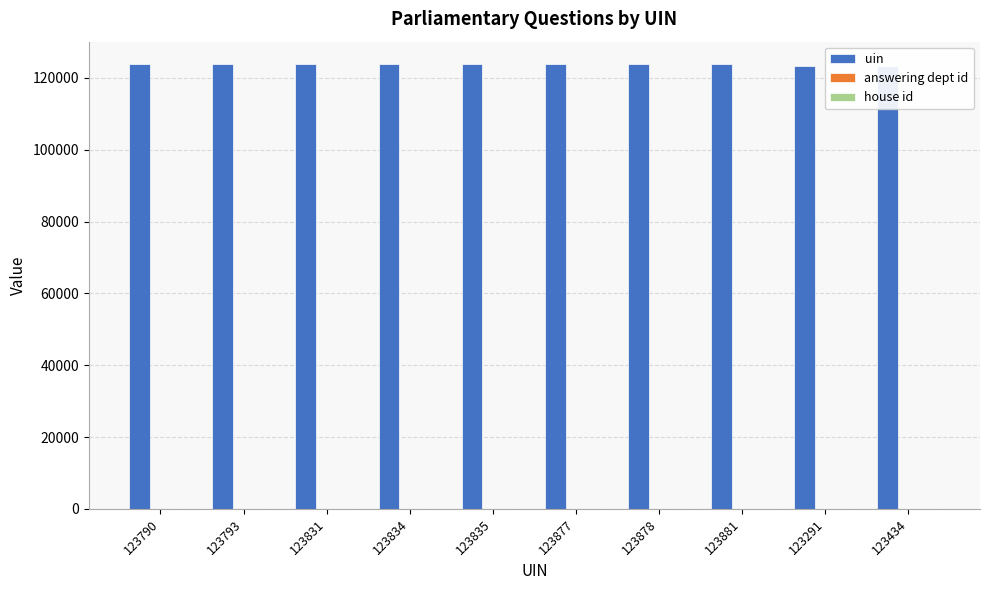

The uin series shows 123291 at 123291. True or false?

True